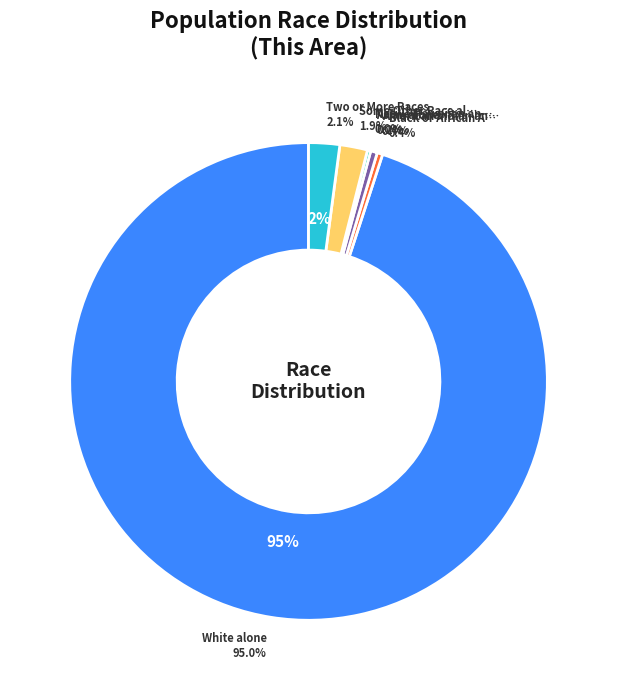

What is the ratio of the value at Black or African American alone to the value at Some Other Race alone?

0.2